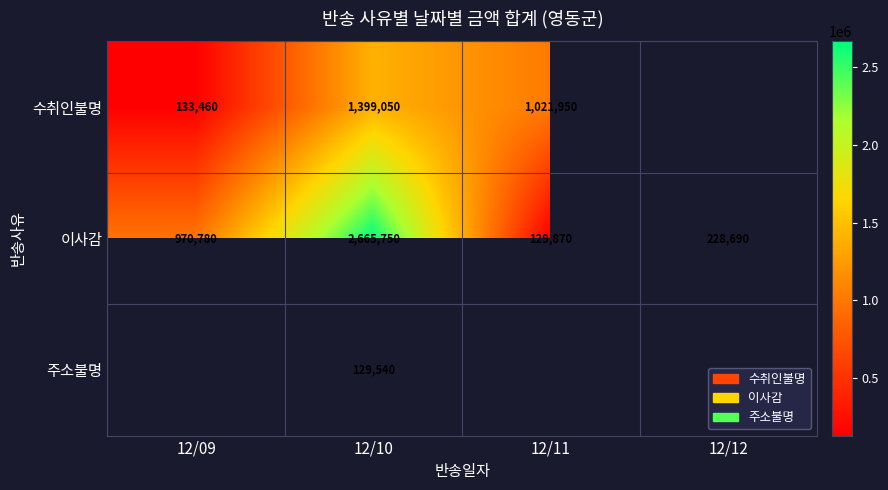

What is the sum of the 이사감 values at 12/11 and 12/09?

1100650